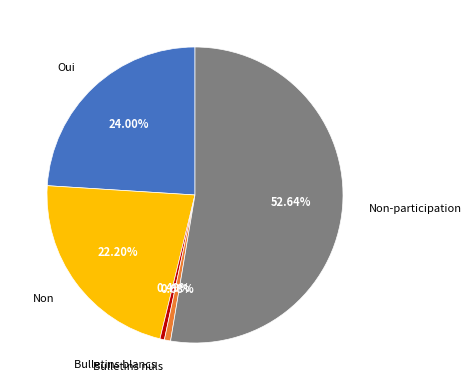

True or false: Bulletins blancs accounts for 0% of the total.

True